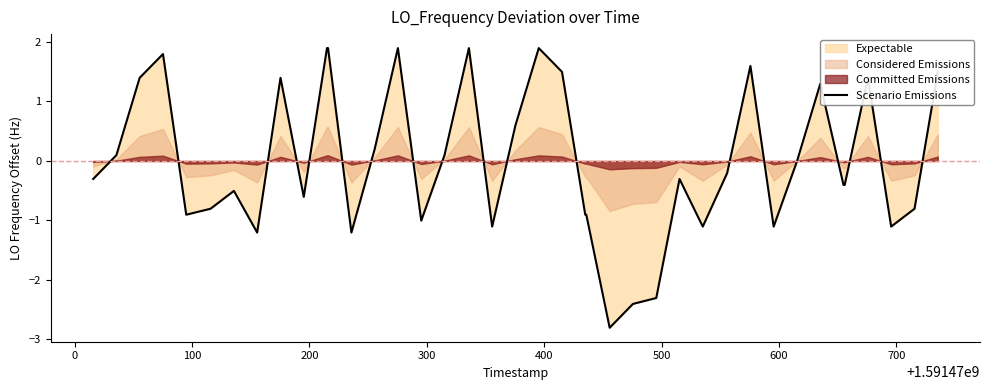

What is the minimum value for Scenario Emissions?

-2.8